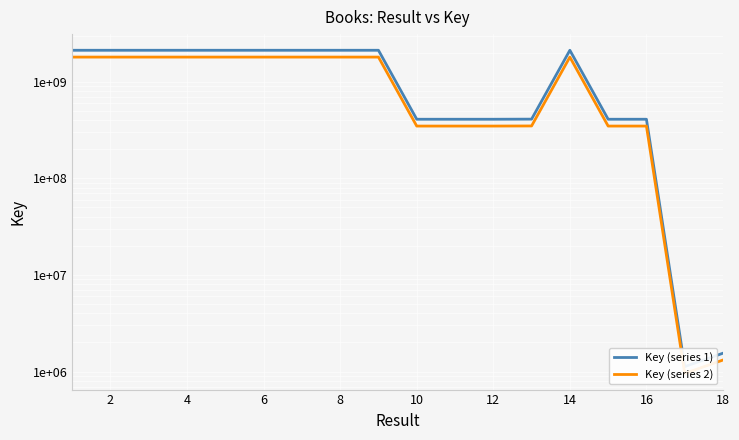

Does the chart display data point markers on the line(s)?

No